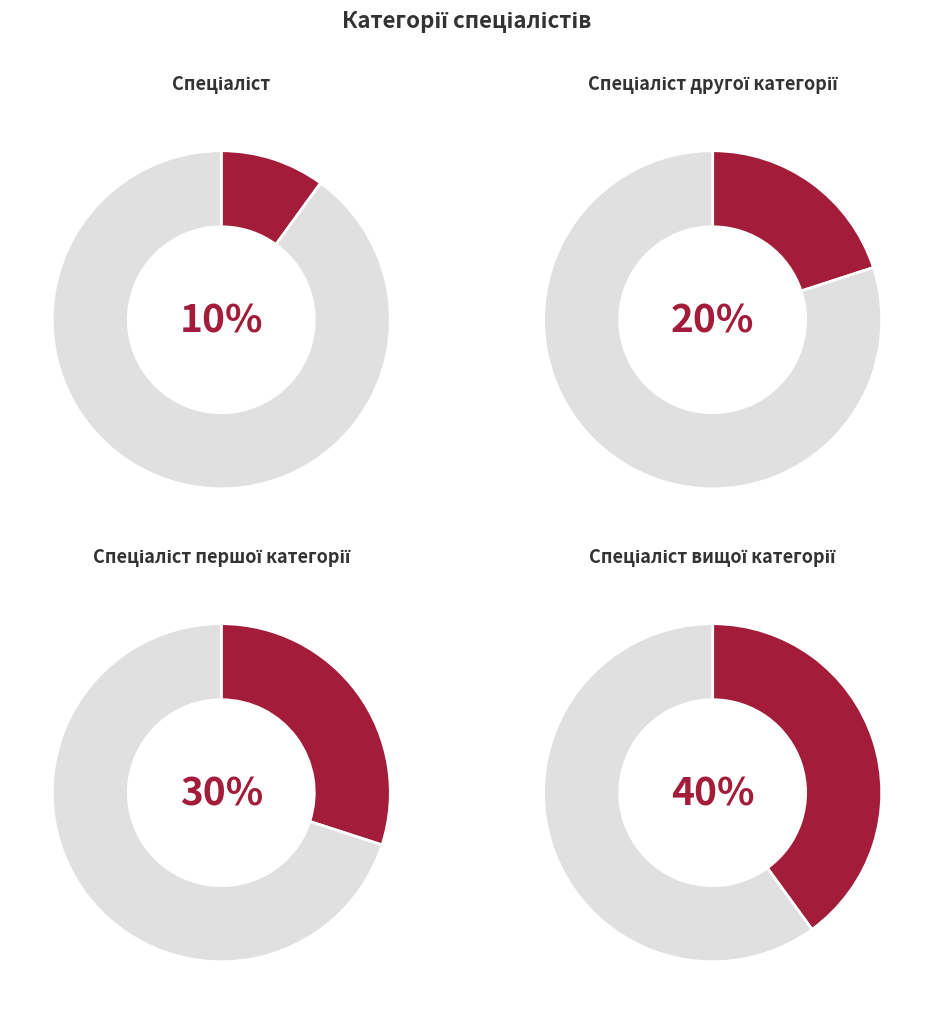

To the nearest percent, what is the combined percentage of Спеціаліст вищої категорії and Спеціаліст другої категорії?

60%